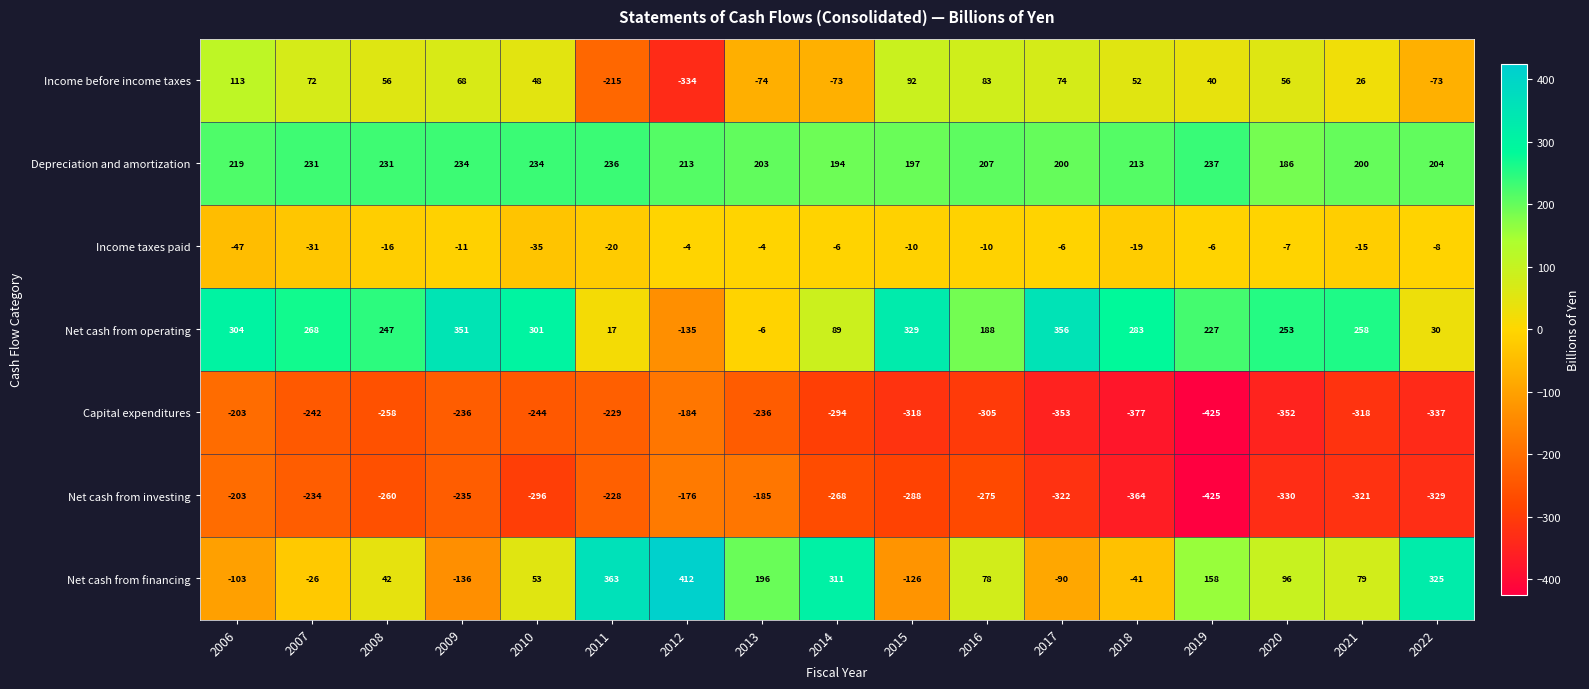

What is the minimum value shown in the chart?

-425